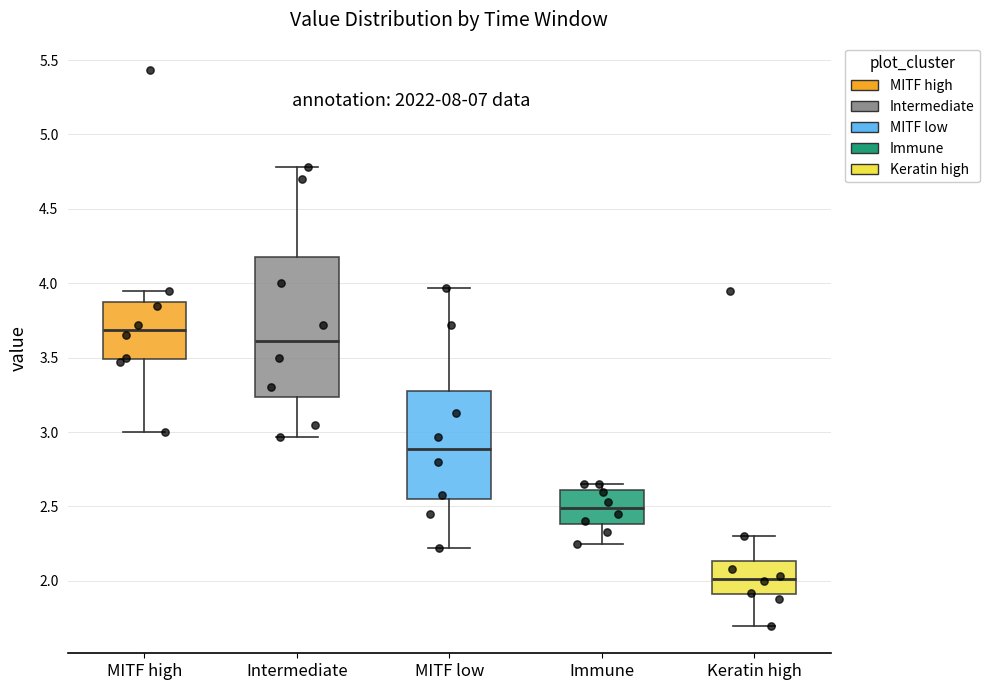

Which box has the highest median line?

MITF high